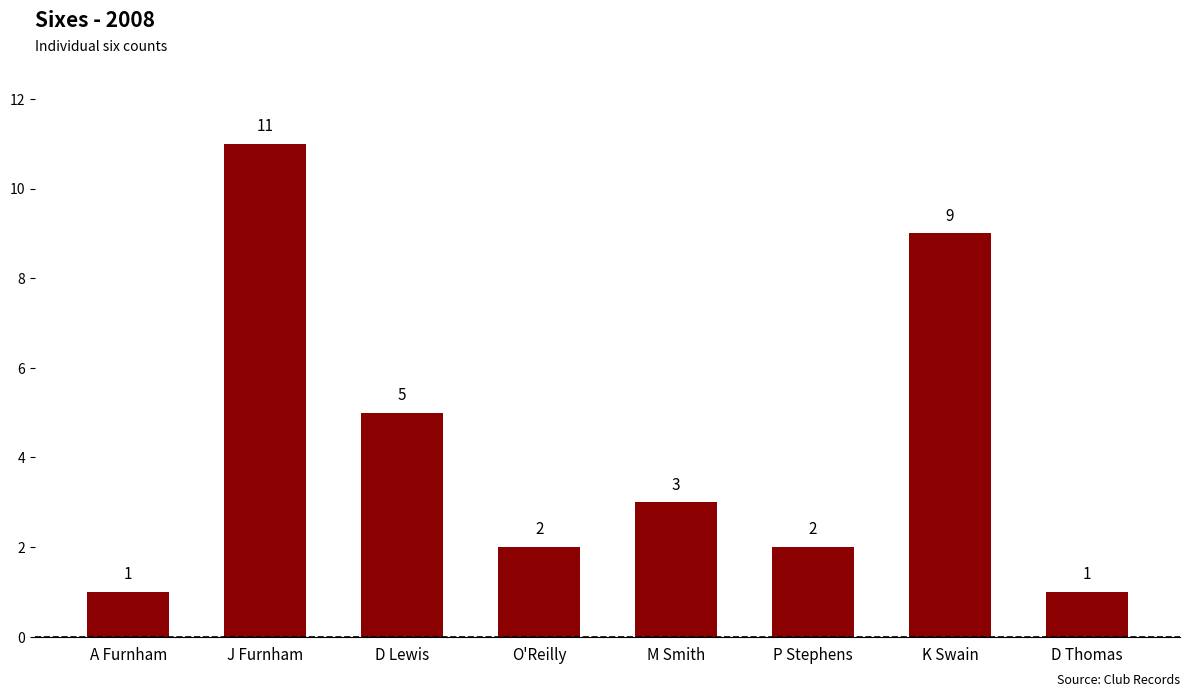

Where does the data first go above 3?

J Furnham